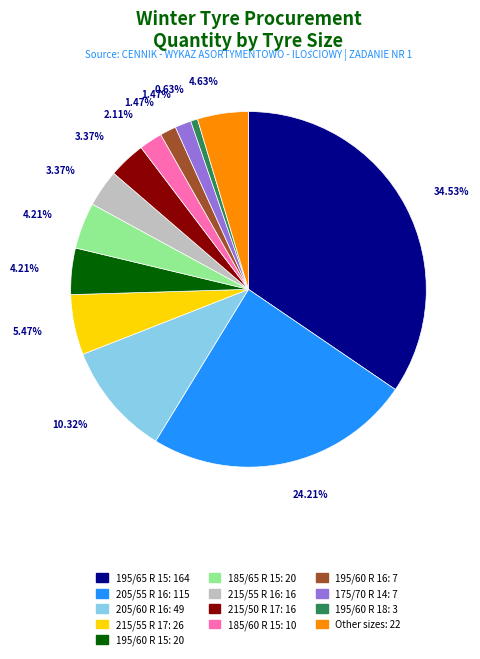

Does any single category account for the majority?

No